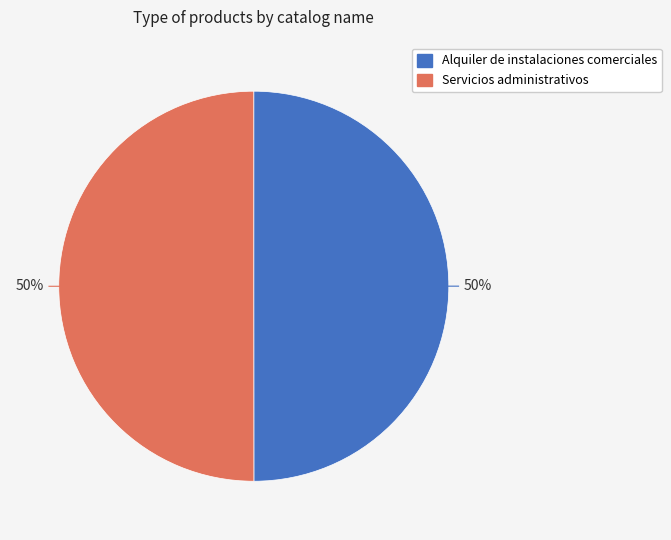

What is the ratio of the value at Alquiler de instalaciones comerciales to the value at Servicios administrativos?

1.0